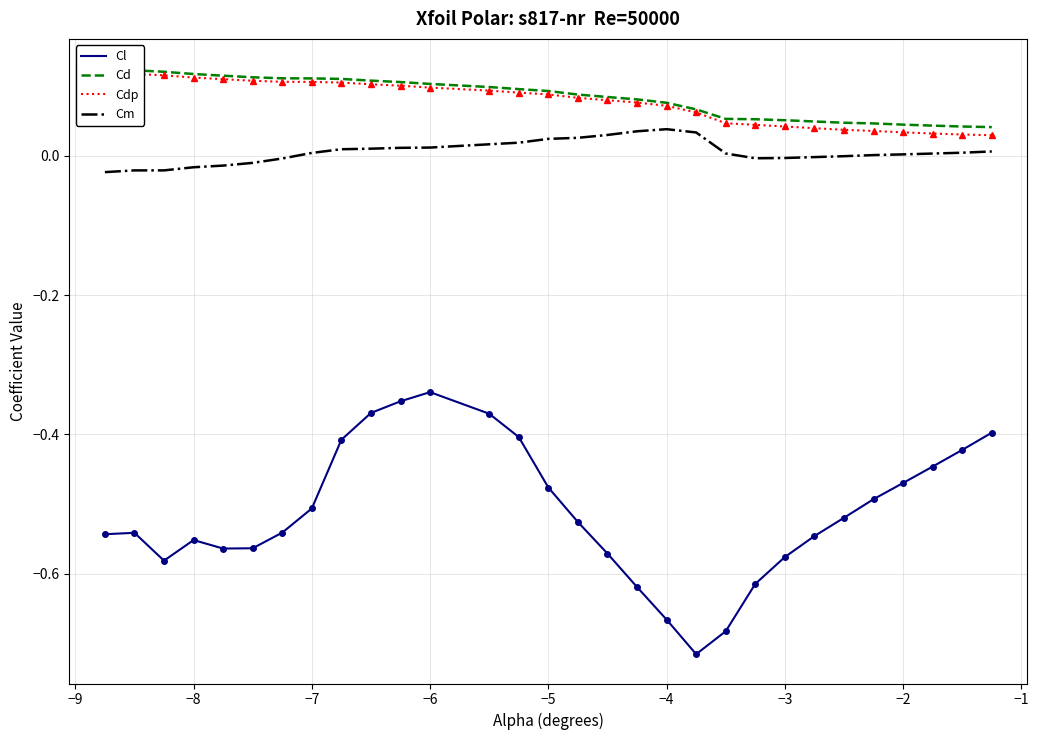

How many negative values does the Cm series have?

11